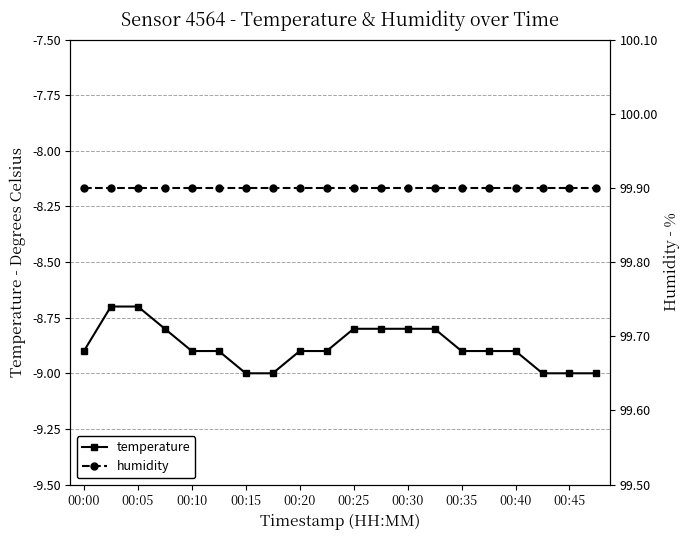

Rank the series by their maximum value, from highest to lowest.

humidity, temperature